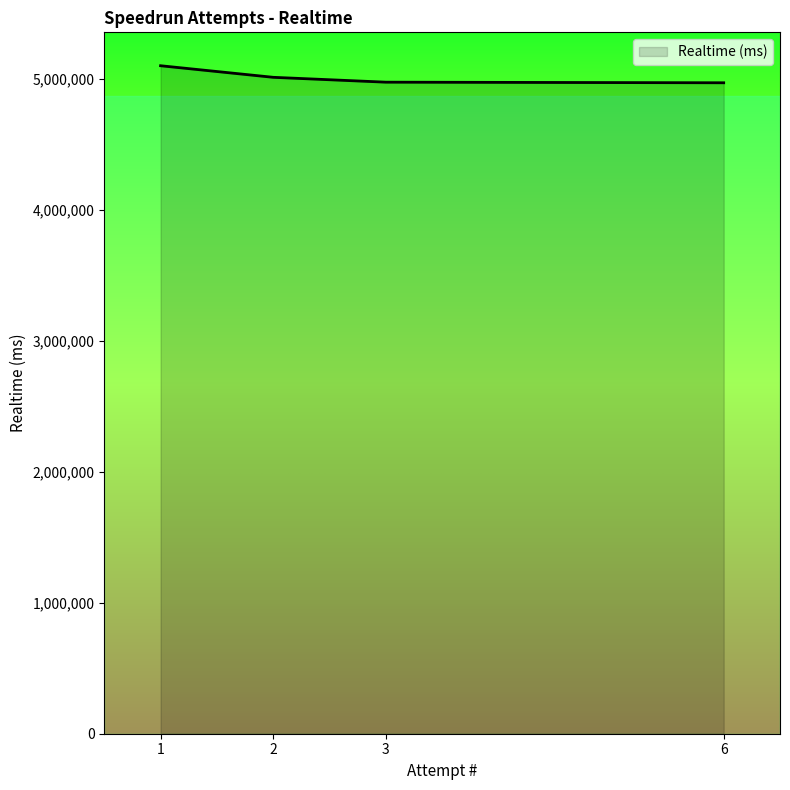

At which label does the data first exceed 5014766?

1